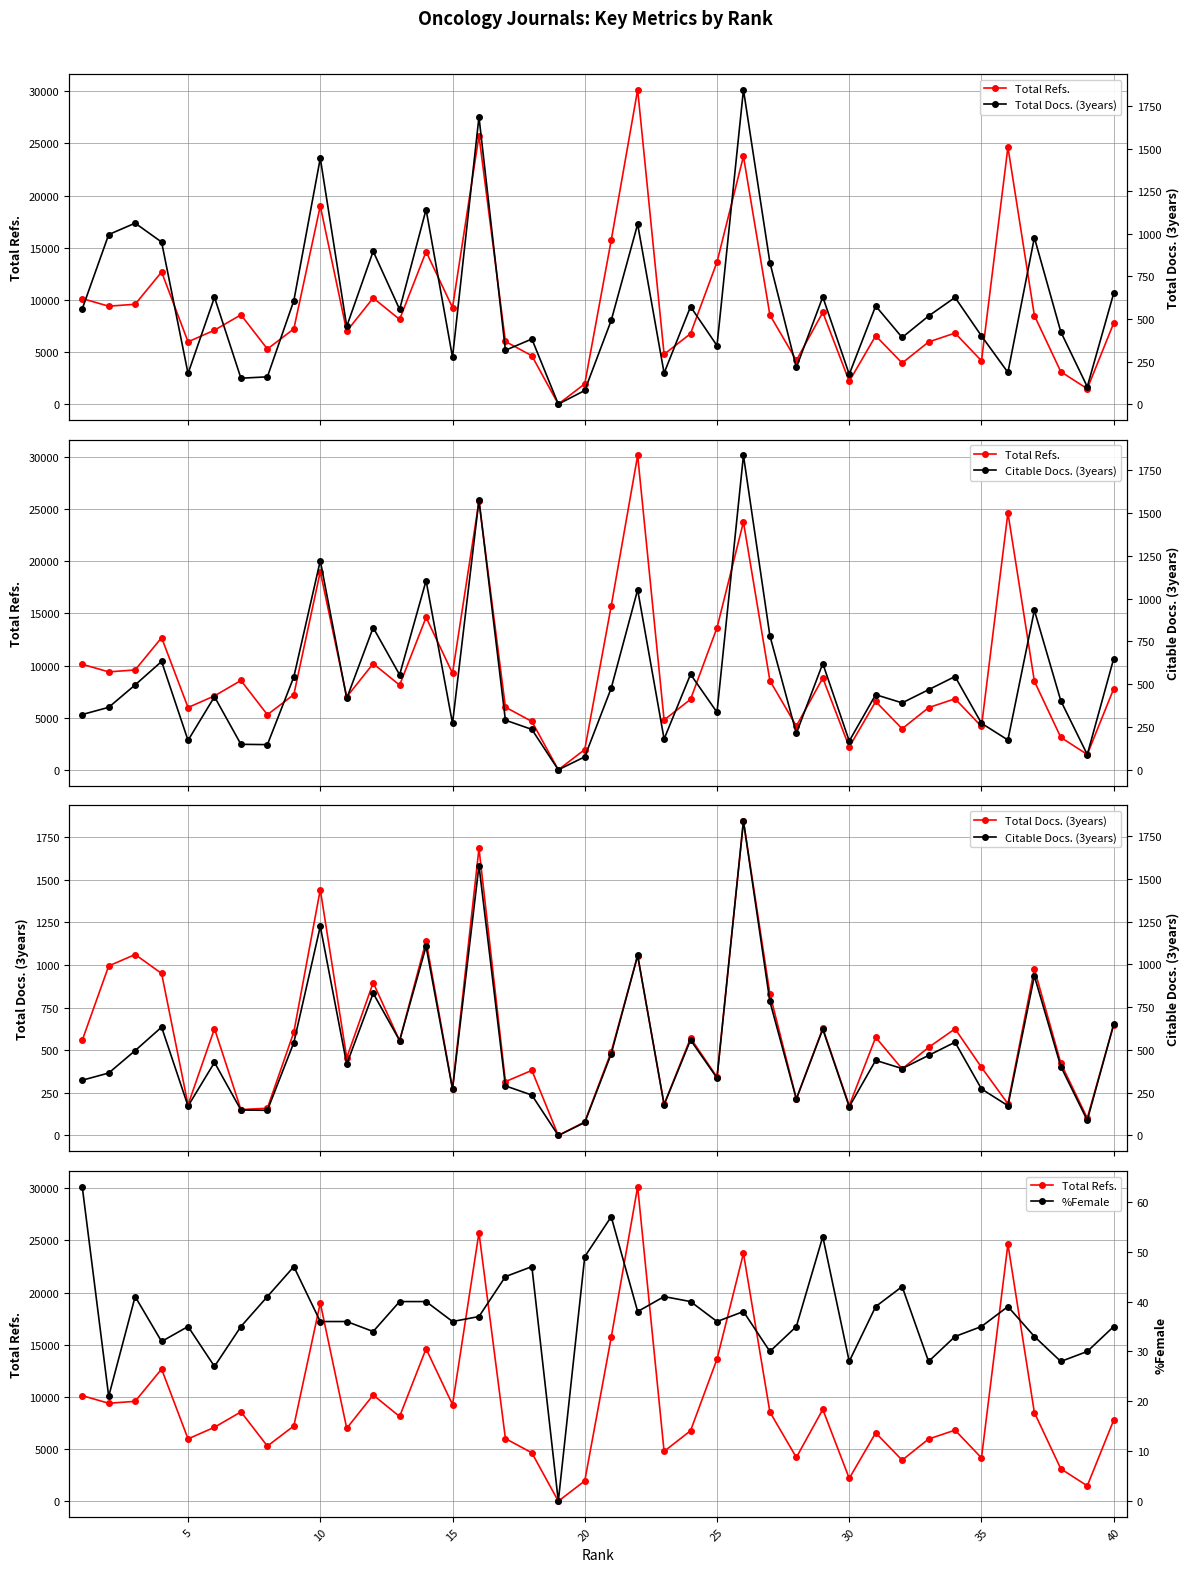

Between 29 and 30, which series saw the biggest shift?

Total Refs.